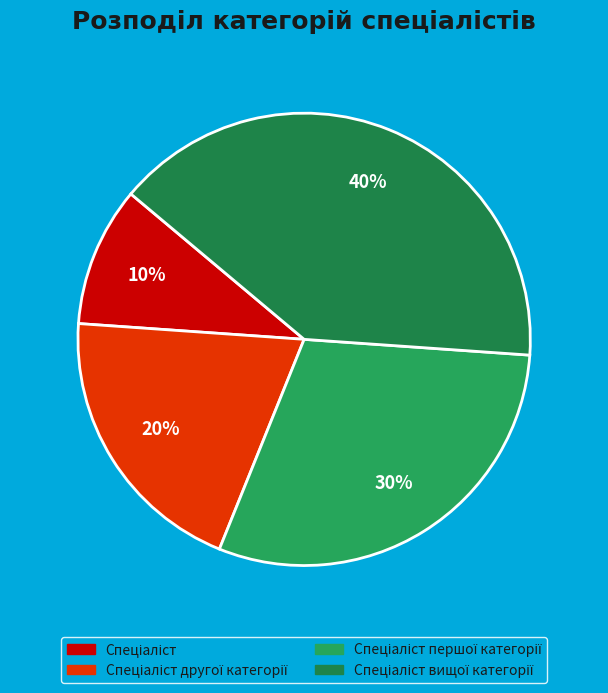

Which category has the biggest portion of the pie?

Спеціаліст вищої категорії